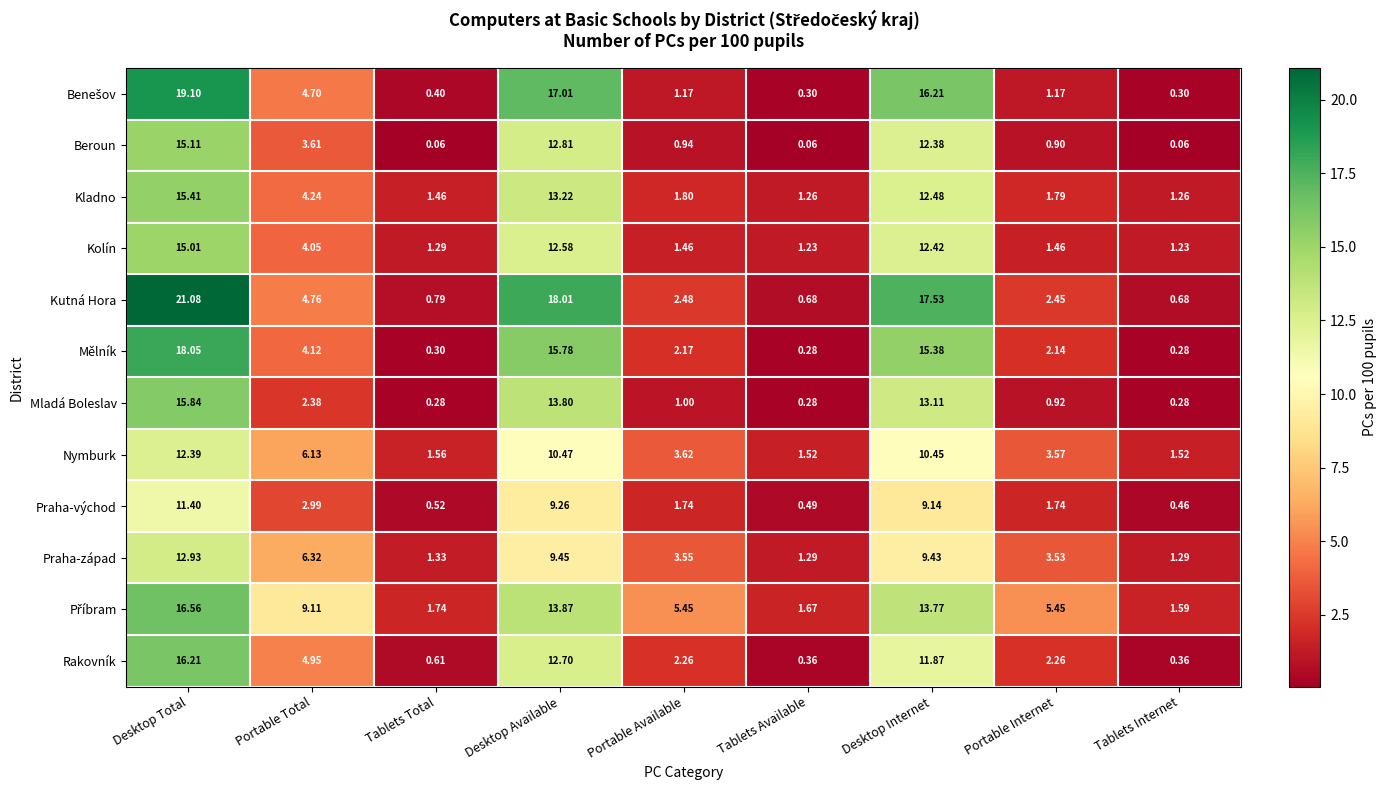

Which label corresponds to the largest value in the chart?

Desktop Total